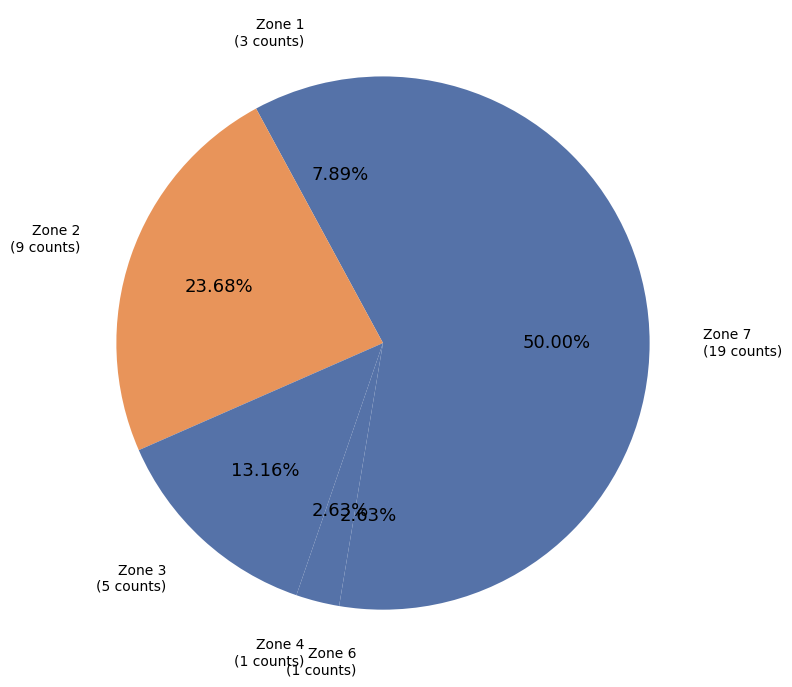

Count the number of slices in the pie.

6